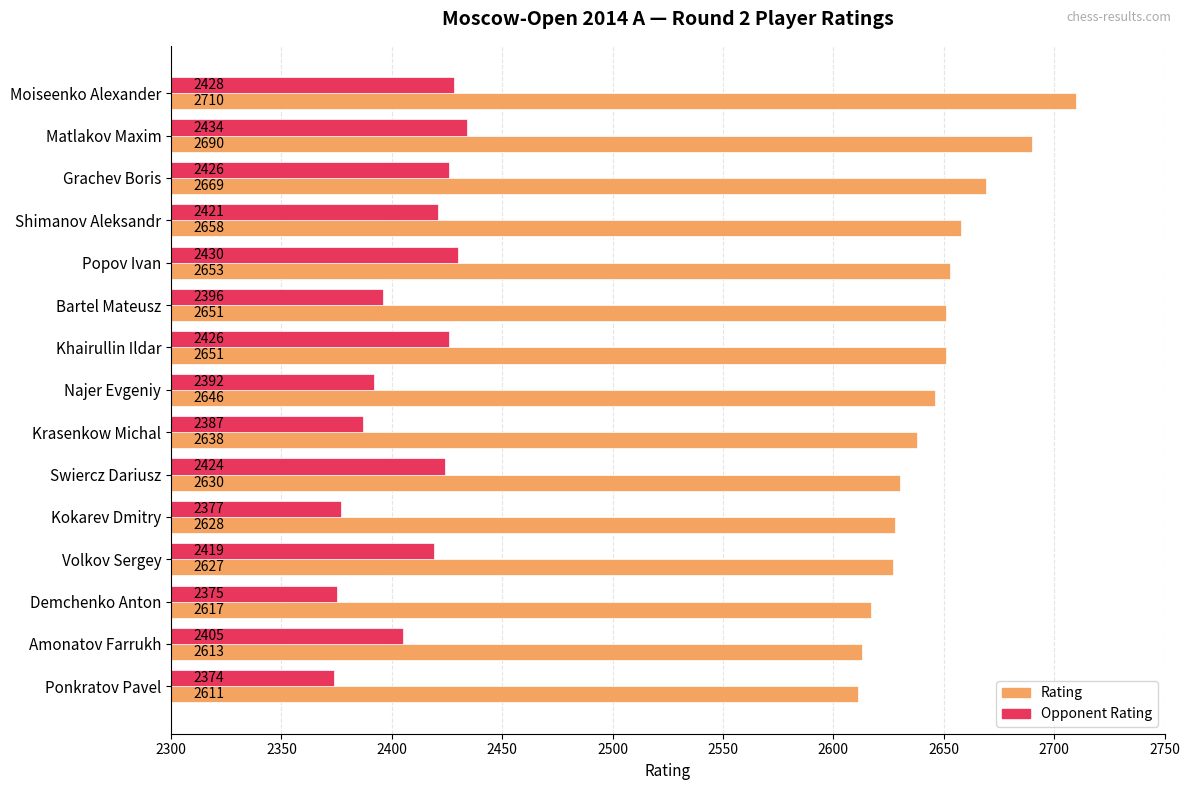

Count the number of data series in this chart.

2